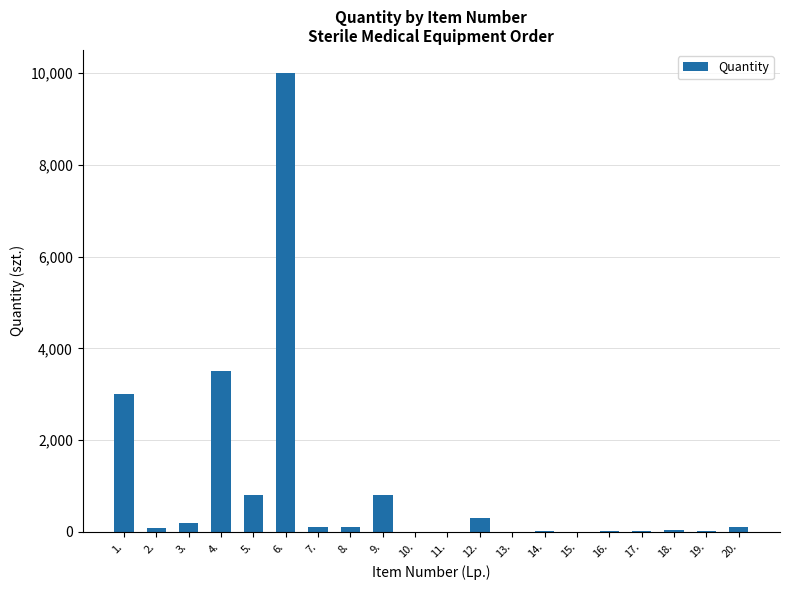

Where does the data first go above 100?

1.